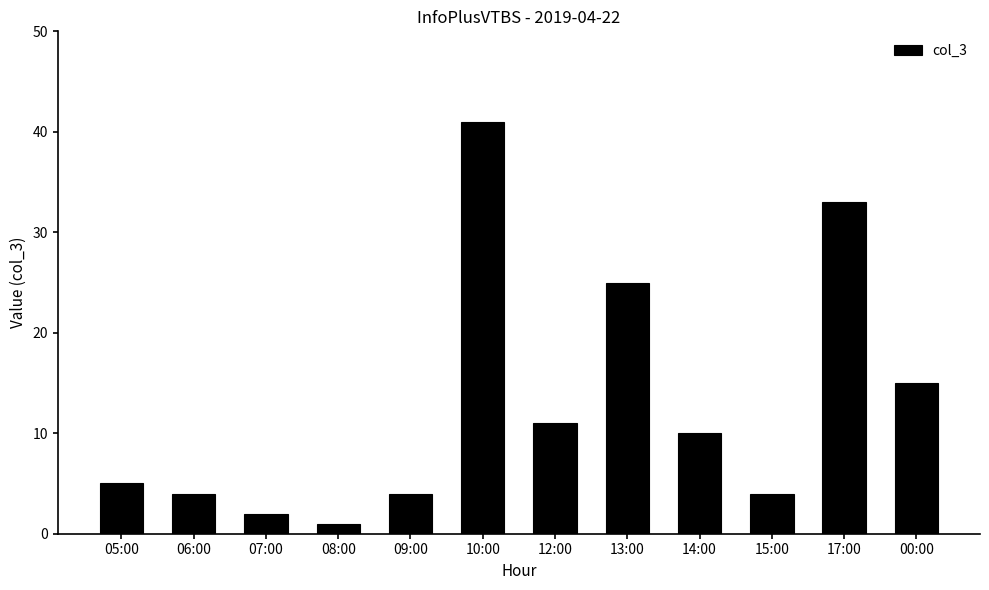

Does the chart contain any negative values?

No